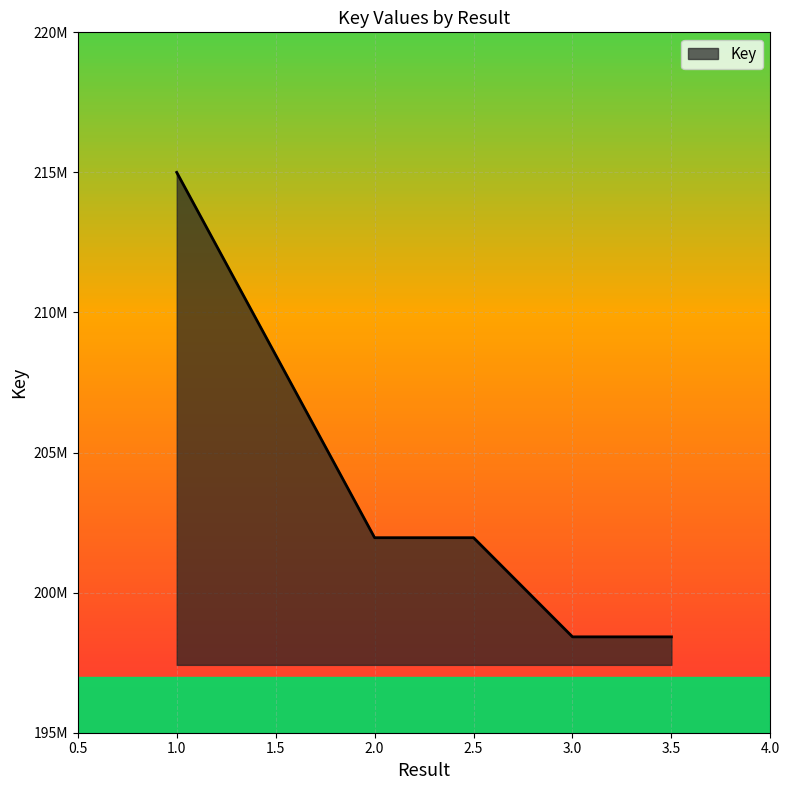

Does the chart have visible grid lines?

Yes